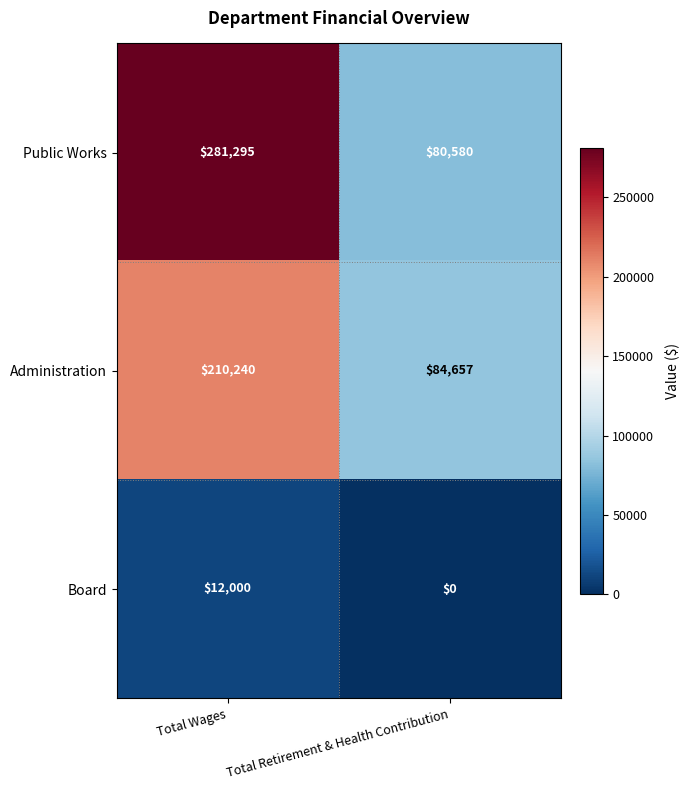

Reading left to right, list all the values displayed in this chart.

Public Works: Total Wages=281295	Total Retirement & Health Contribution=80580
Administration: Total Wages=210240	Total Retirement & Health Contribution=84657
Board: Total Wages=12000	Total Retirement & Health Contribution=0